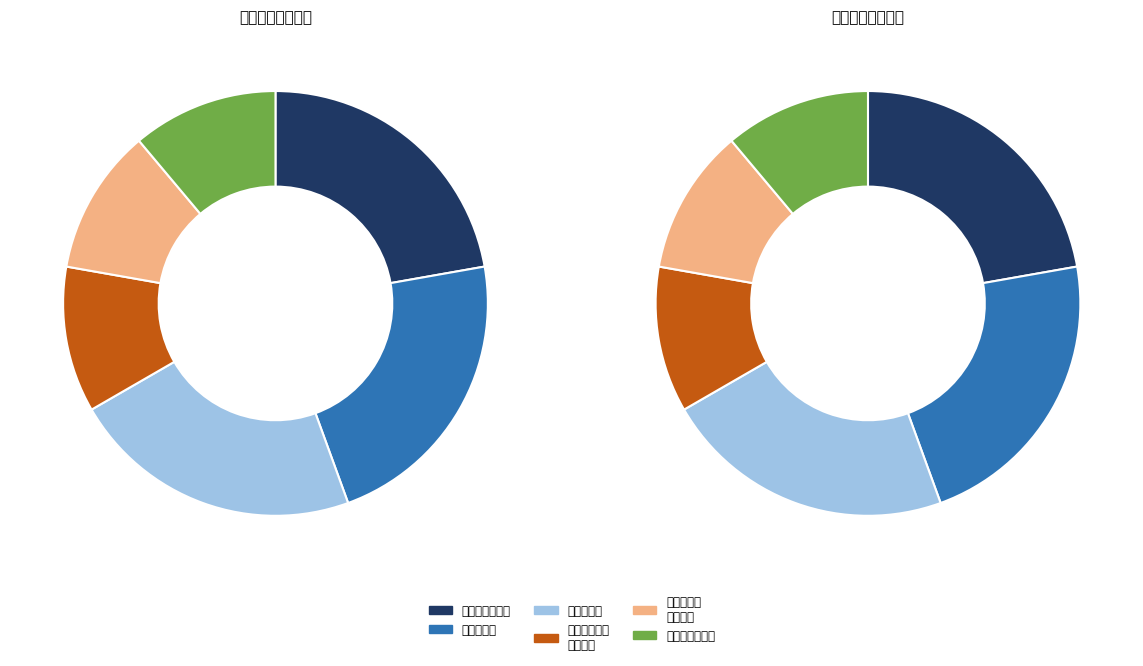

Combined, do 服务站建设 and 提升村社区服务能力 account for over 50%?

No